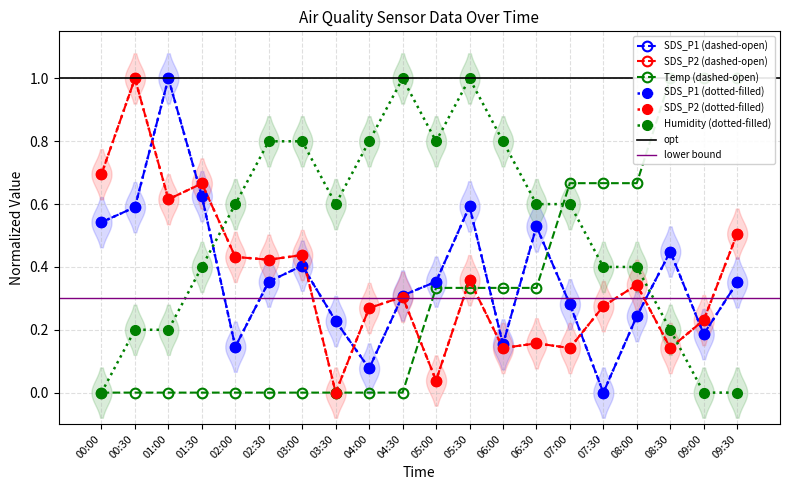

Which series has the largest range (max minus min)?

SDS_P1